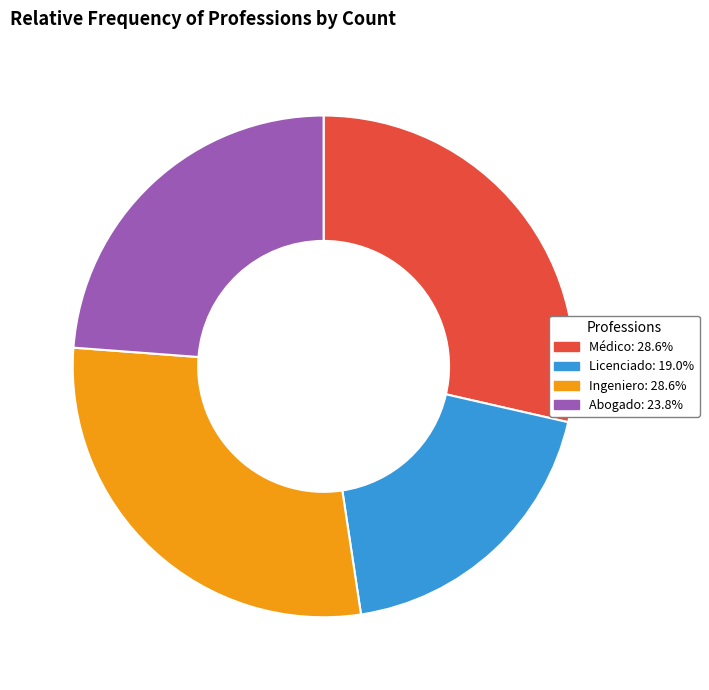

Approximately how many times larger is the value at Médico compared to Ingeniero?

1.0